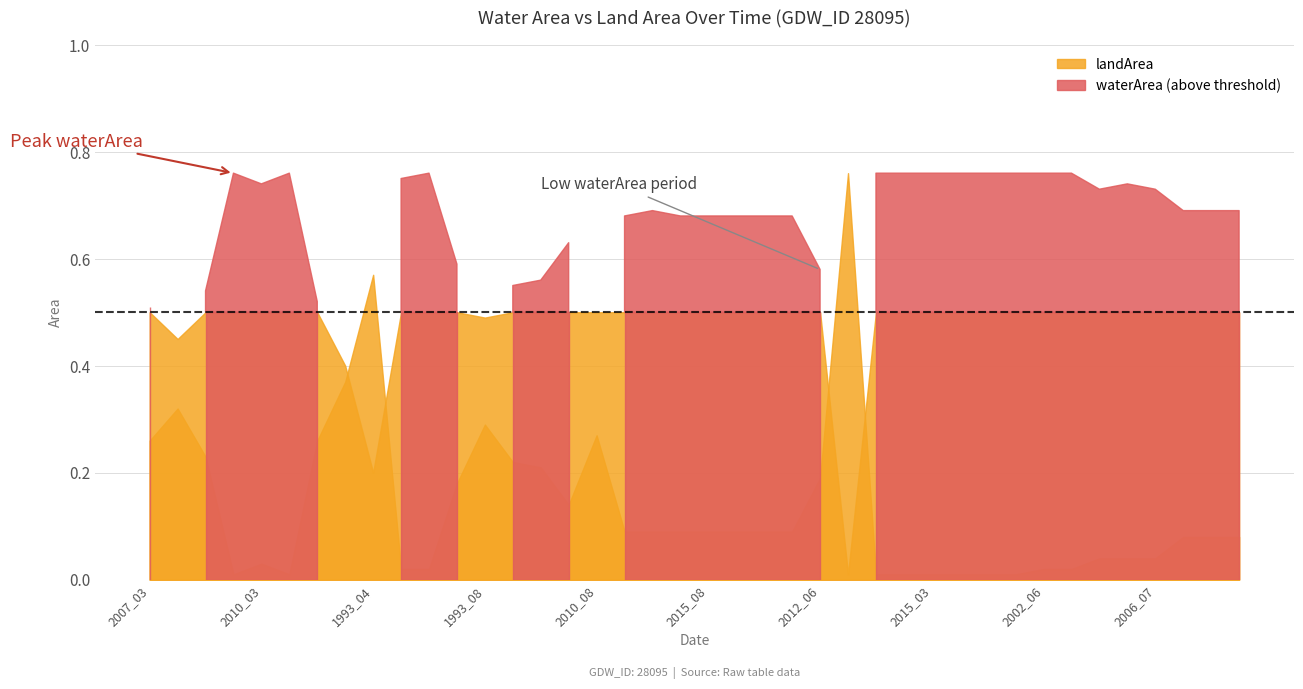

True or false: waterArea and landArea intersect in this chart.

True